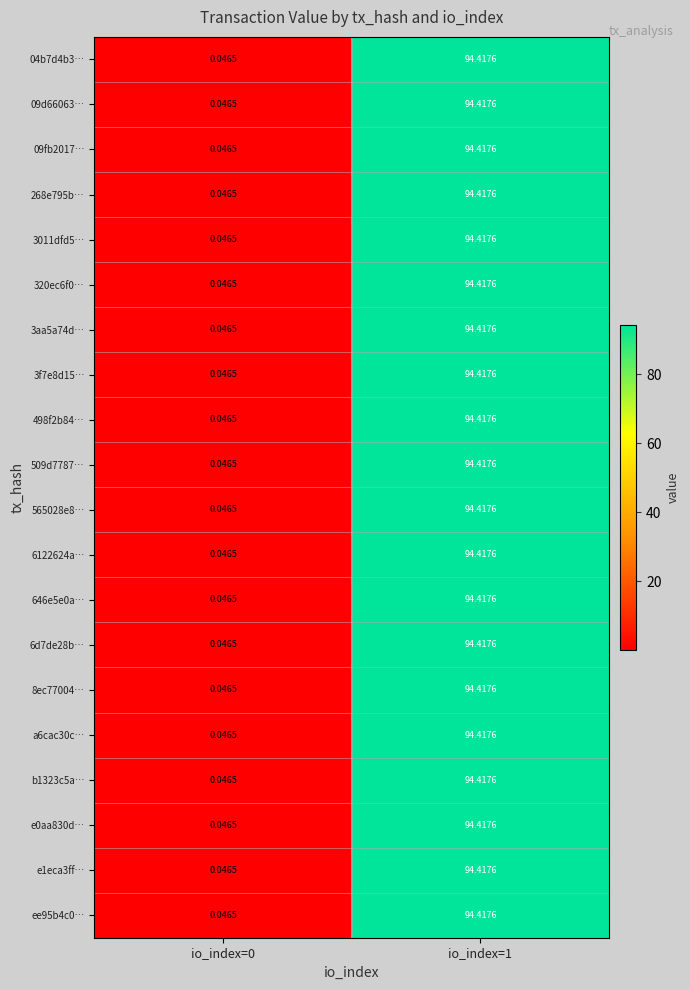

What is the total value across all series at io_index=1?

1888.4